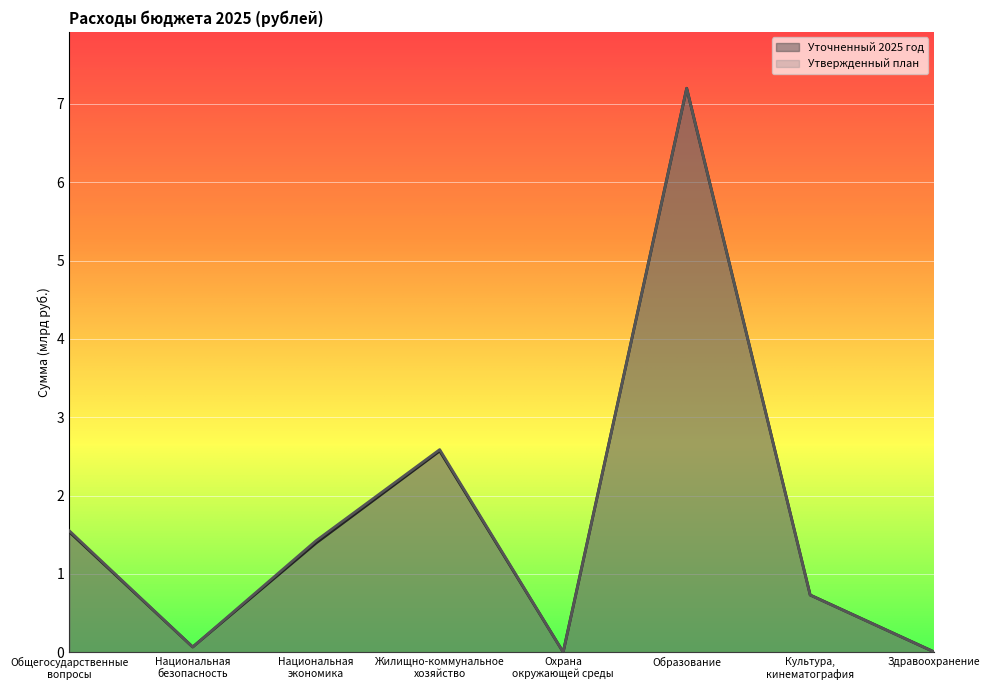

What is the label of the 6th point from the left?

Образование